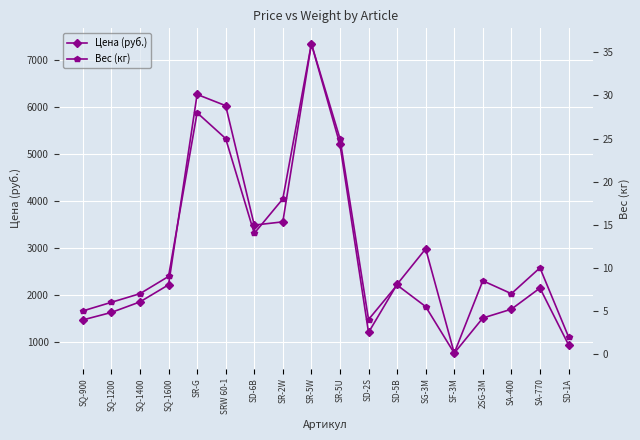

Which label corresponds to the largest value in the chart?

SR-5W